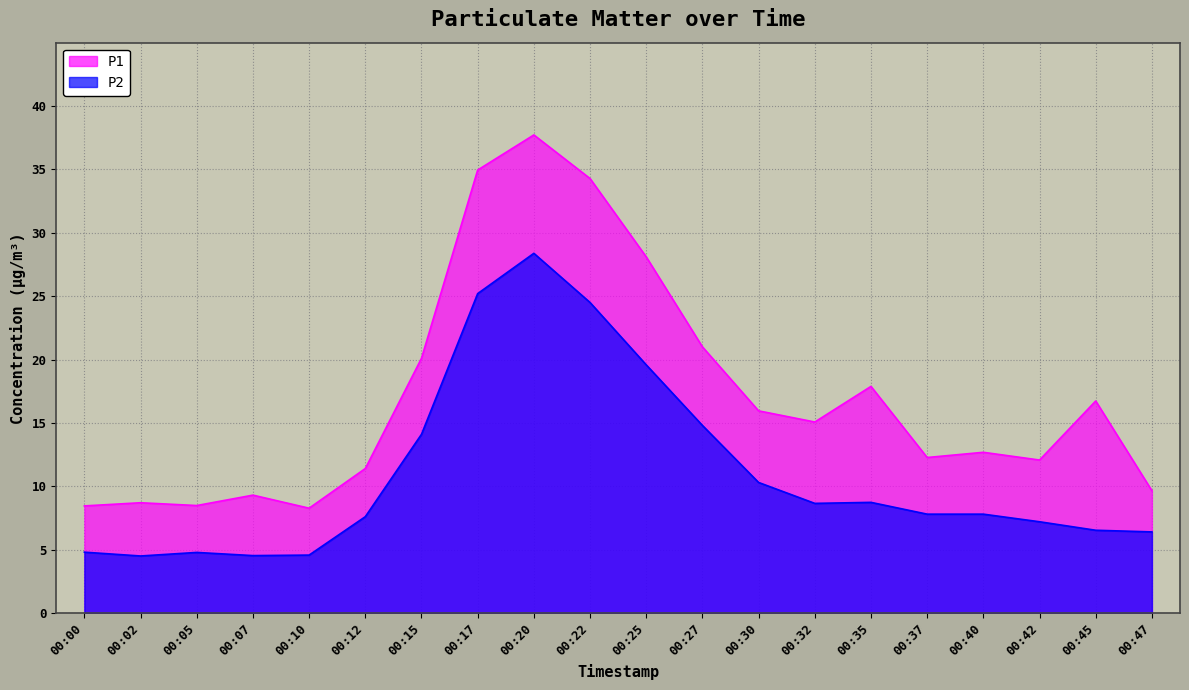

List the labels in order of P1 value, largest first.

00:20, 00:17, 00:22, 00:25, 00:27, 00:15, 00:35, 00:45, 00:30, 00:32, 00:40, 00:37, 00:42, 00:12, 00:47, 00:07, 00:02, 00:05, 00:00, 00:10